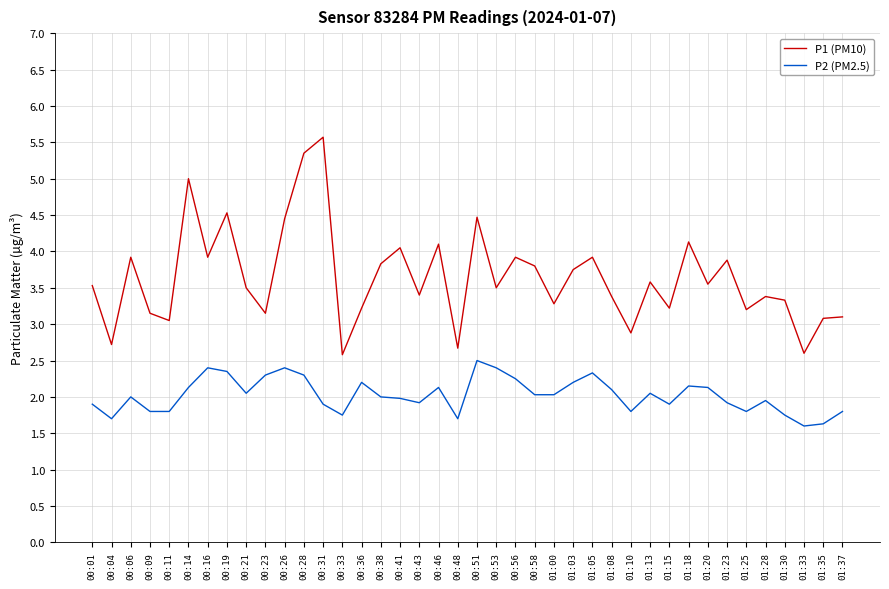

What is the lowest value of the P2 (PM2.5) series?

1.6